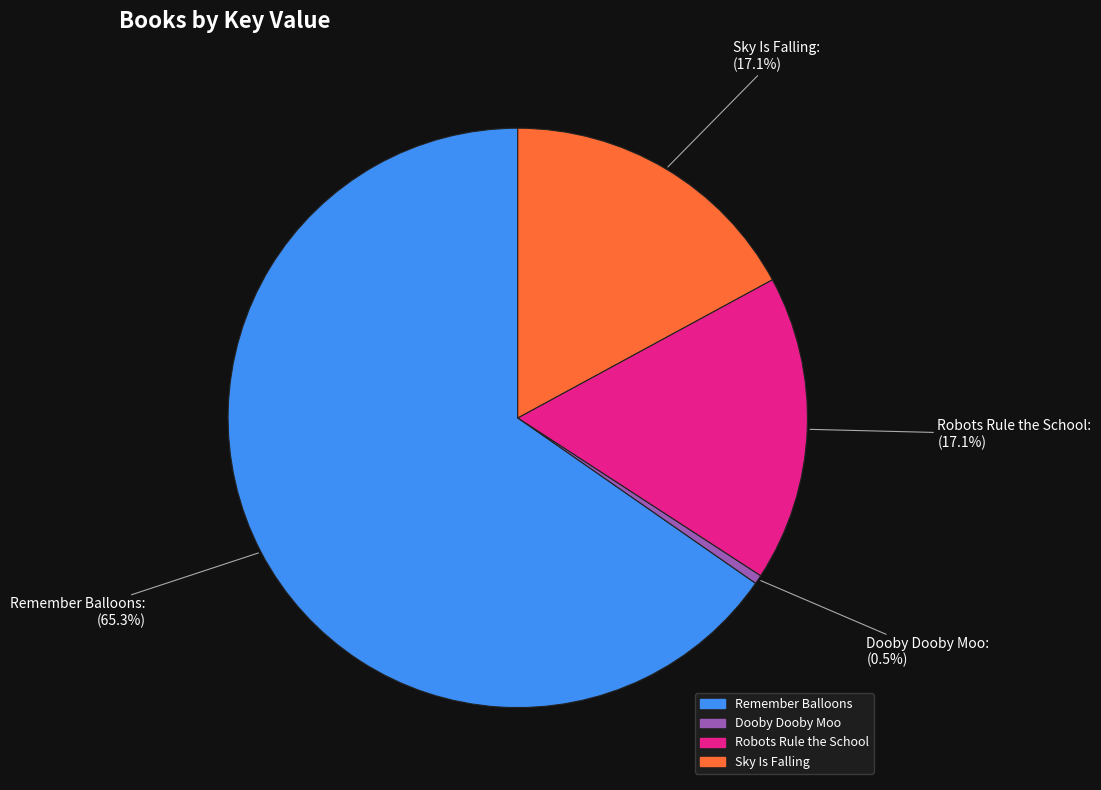

Is it true that Sky Is Falling is 30% of the pie?

False